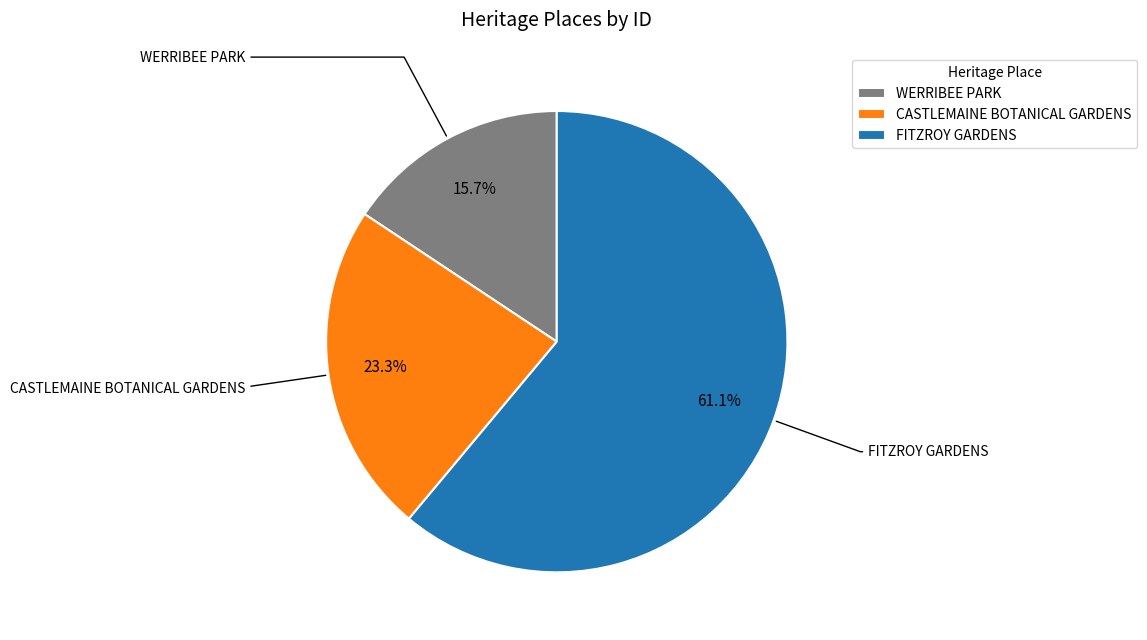

What is the total percentage of WERRIBEE PARK and FITZROY GARDENS?

76.7%